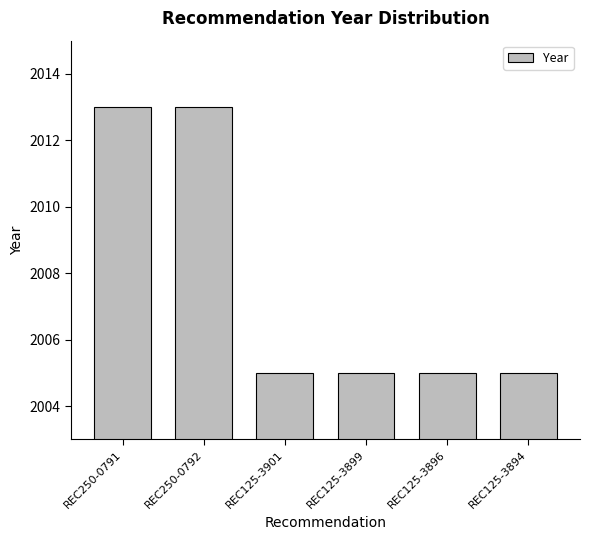

What is the value of the 4th bar from the left?

2005